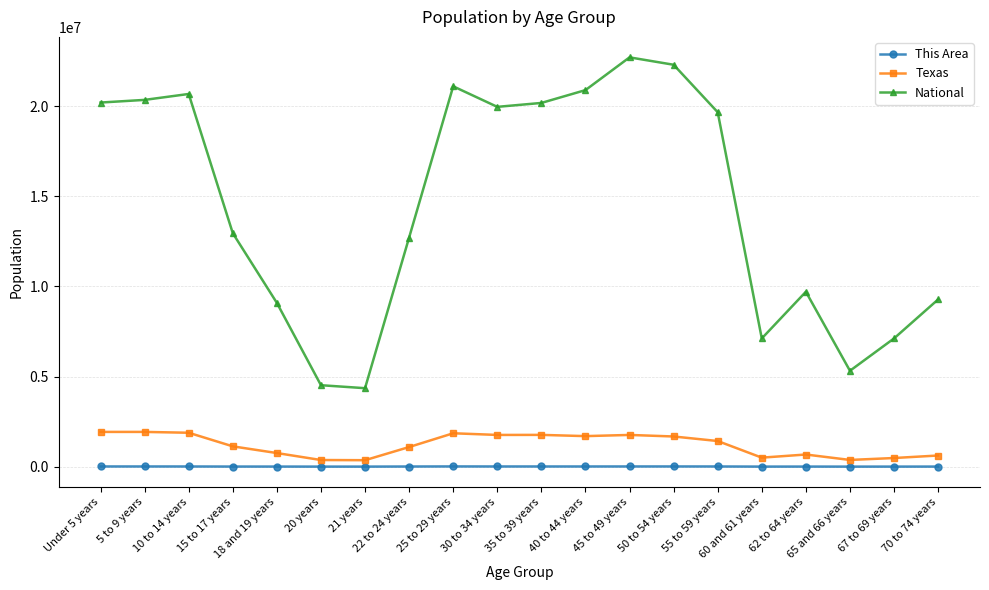

True or false: National has a value of 6337503 at 5 to 9 years.

False